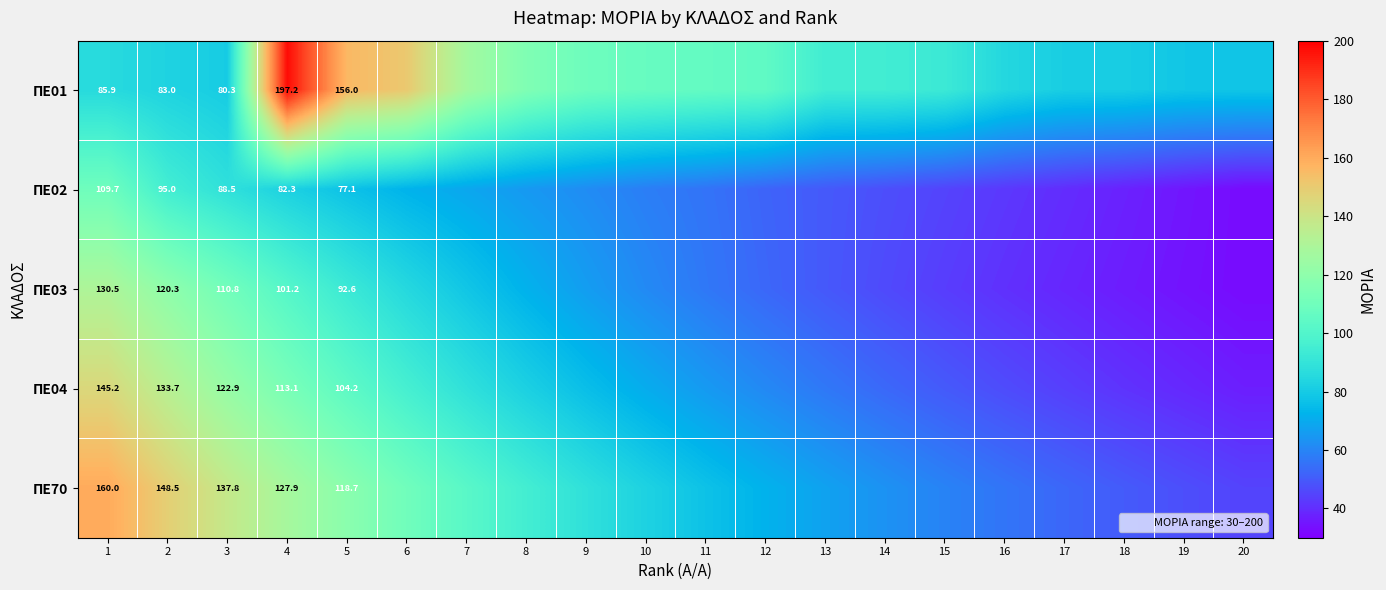

What is the difference between the ΠΕ02 values at 10 and 14?

11.1